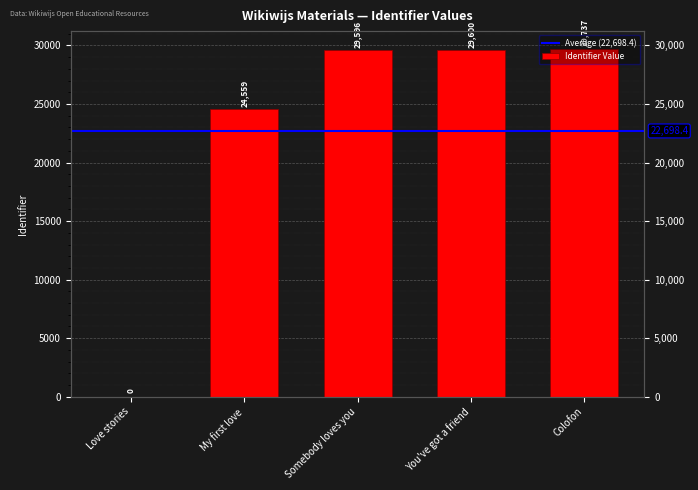

What is the change in value from Somebody loves you to Colofon?

+141